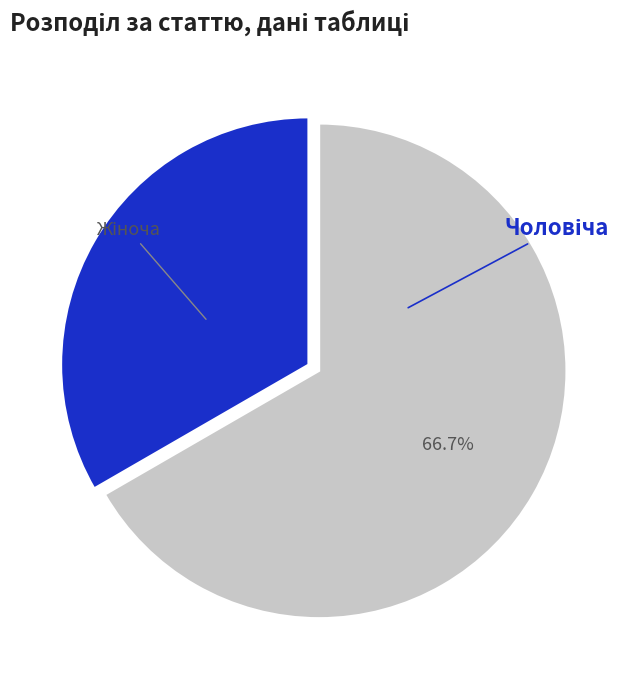

Rank the categories by value from highest to lowest.

Жіноча, Чоловіча